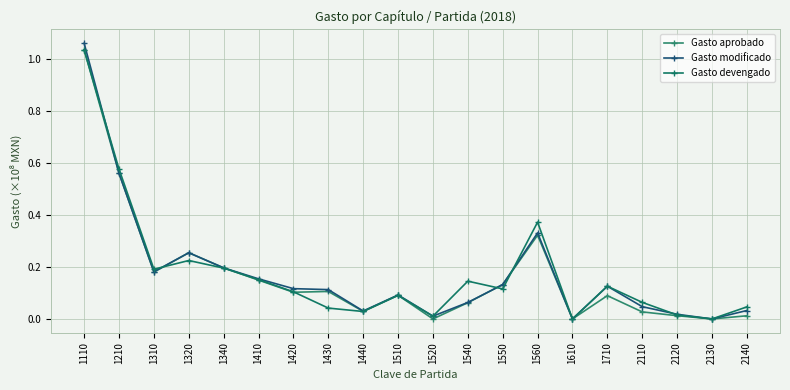

True or false: Gasto aprobado and Gasto devengado intersect in this chart.

True